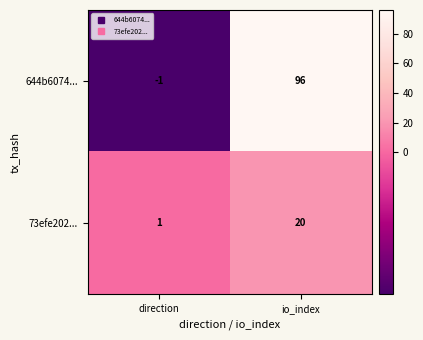

Which category has the highest value across all series?

io_index